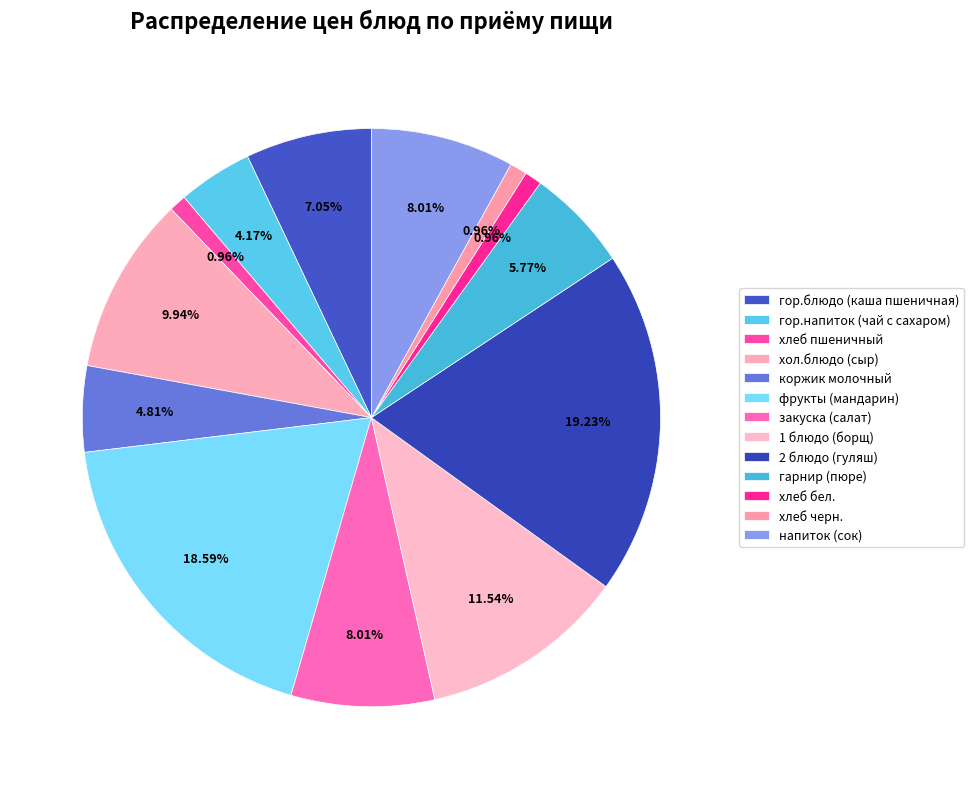

Rank the categories by value from lowest to highest.

хлеб пшеничный, хлеб бел., хлеб черн., гор.напиток (чай с сахаром), коржик молочный, гарнир (пюре), гор.блюдо (каша пшеничная), закуска (салат), напиток (сок), хол.блюдо (сыр), 1 блюдо (борщ), фрукты (мандарин), 2 блюдо (гуляш)